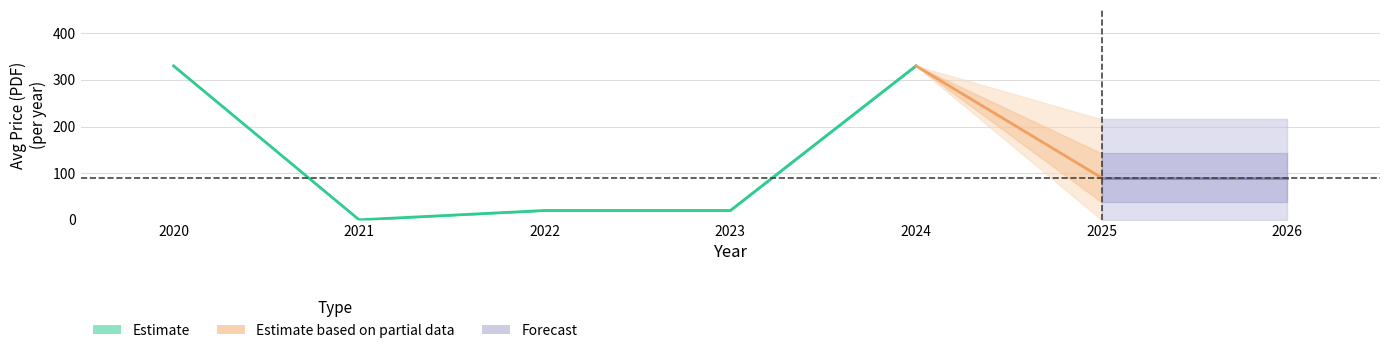

True or false: Price (PDF) has a value of 323.0 at 2025.

False